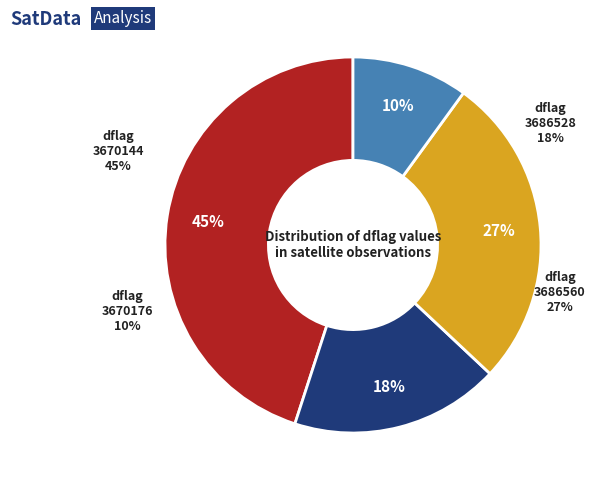

To the nearest percent, what is the combined percentage of 3686560 and 3686528?

45%